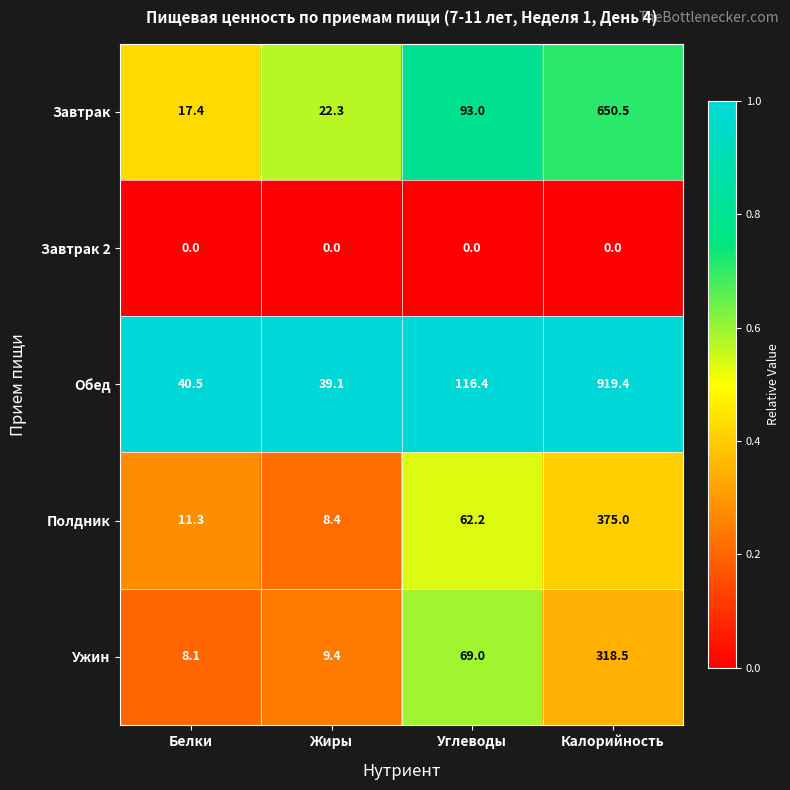

Which series has the largest total across all categories?

Обед